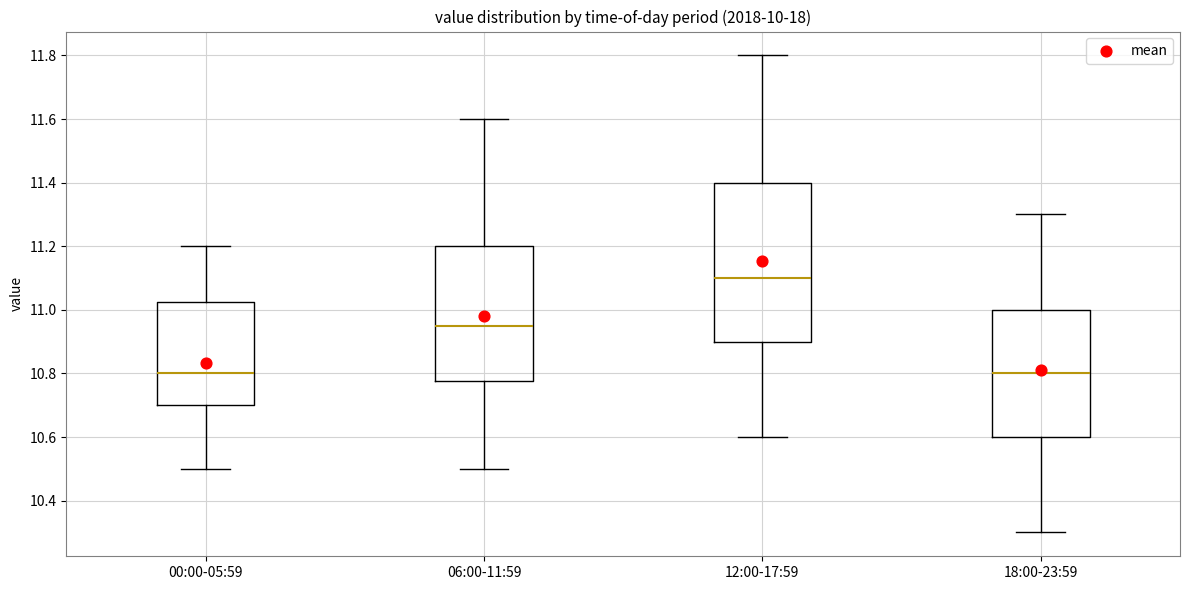

Reading left to right, read every box against the y-axis: the position of its median line, the range the box covers, and the ends of its whiskers. The values are not printed on the chart, so give them approximately, as read against the axis.

00:00-05:59: median 10.80, box 10.70 to 11.02, whiskers 10.50 to 11.20
06:00-11:59: median 10.96, box 10.78 to 11.20, whiskers 10.50 to 11.60
12:00-17:59: median 11.10, box 10.90 to 11.40, whiskers 10.60 to 11.80
18:00-23:59: median 10.80, box 10.60 to 11.00, whiskers 10.30 to 11.30